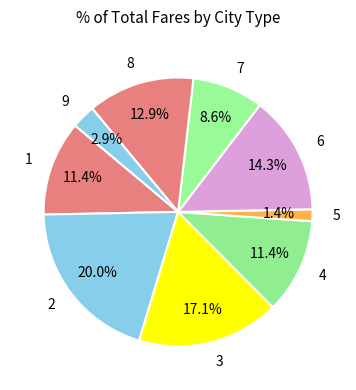

Combined, do 4 and 9 account for over 50%?

No